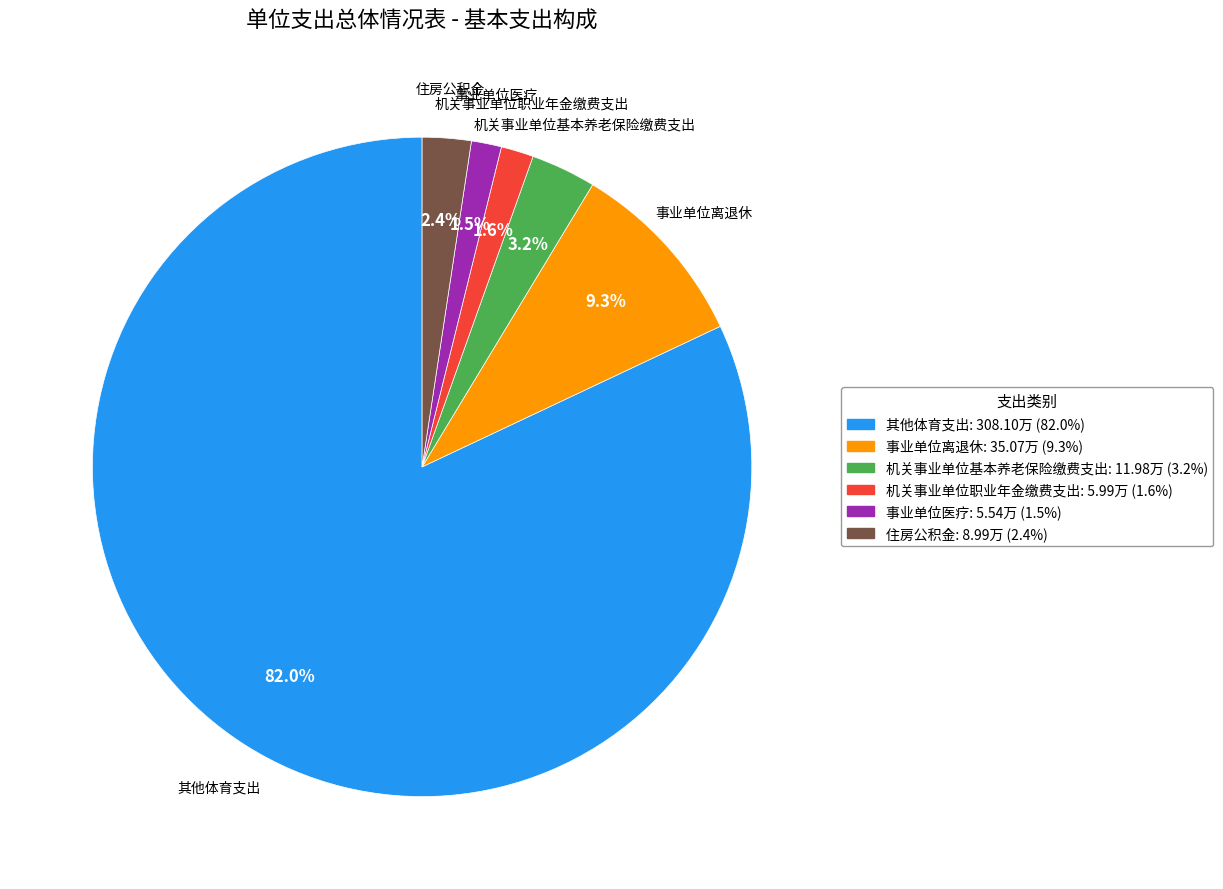

What percentage is NOT represented by 事业单位医疗?

98.5%